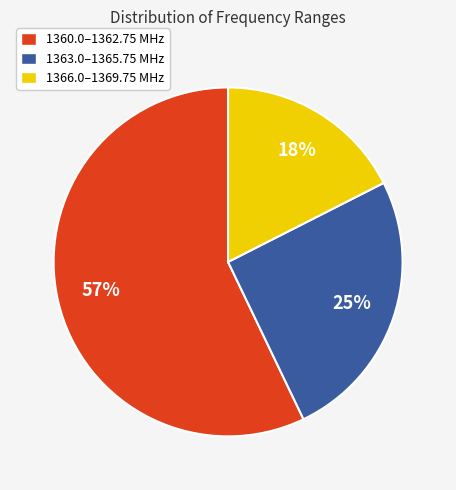

Do 1363.0–1365.75 MHz and 1366.0–1369.75 MHz together represent more than half of the pie?

No